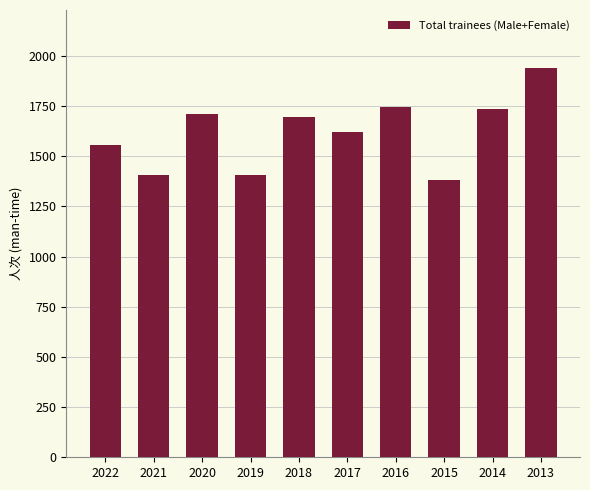

Approximately how many times larger is the value at 2015 compared to 2018?

0.8